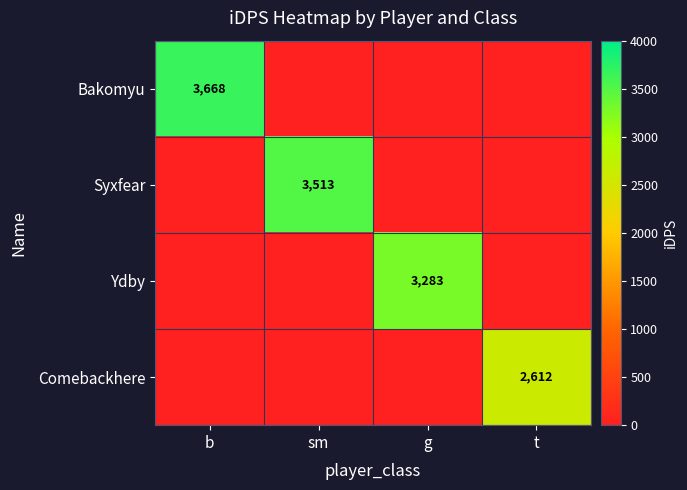

What is the difference between the maximum and minimum values in the Syxfear series?

3513.3